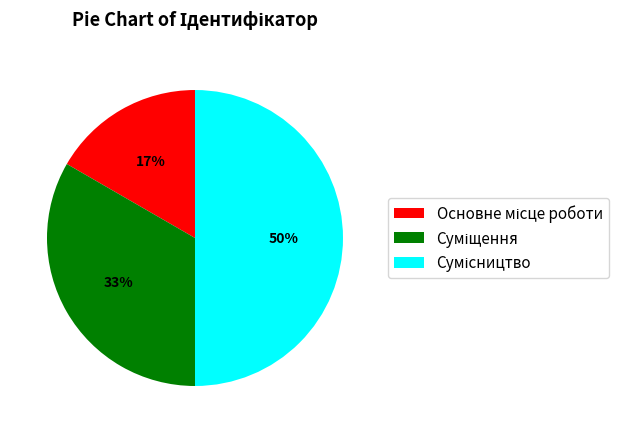

To the nearest percent, what is the average slice percentage?

33%